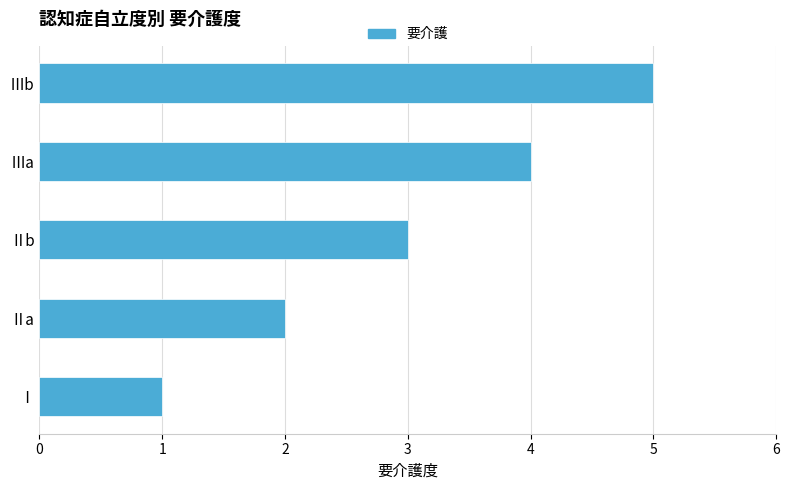

List the labels in order of value, smallest first.

Ⅰ, Ⅱa, Ⅱb, Ⅲa, Ⅲb